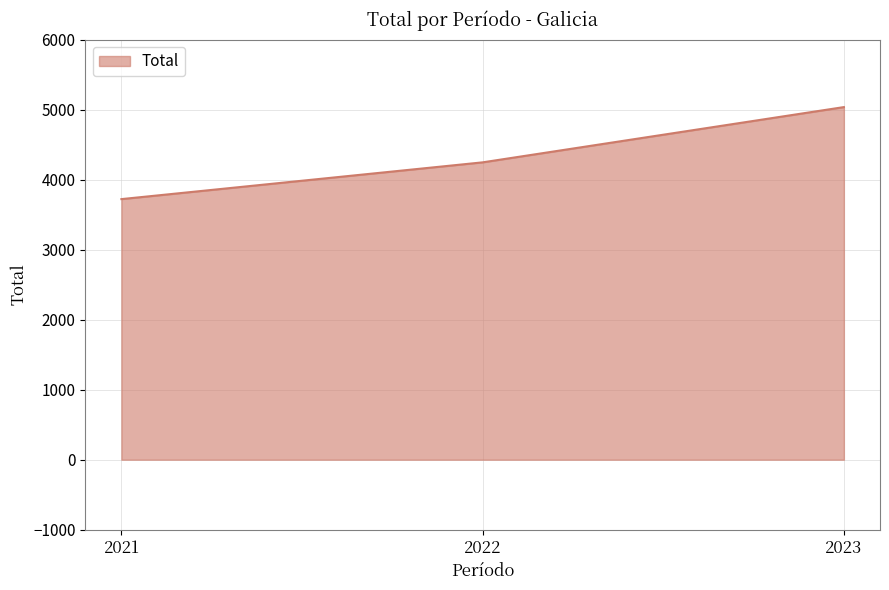

Reading left to right, what are all the values shown in this chart?

2021=3721	2022=4246	2023=5035